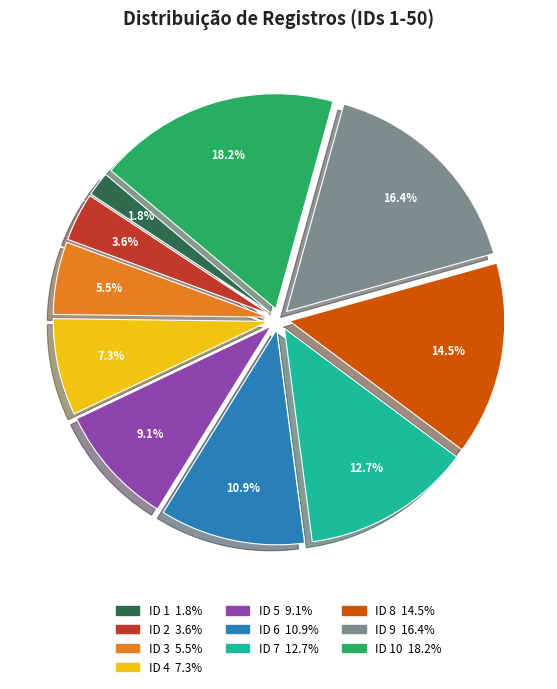

Is there a majority slice in this chart?

No